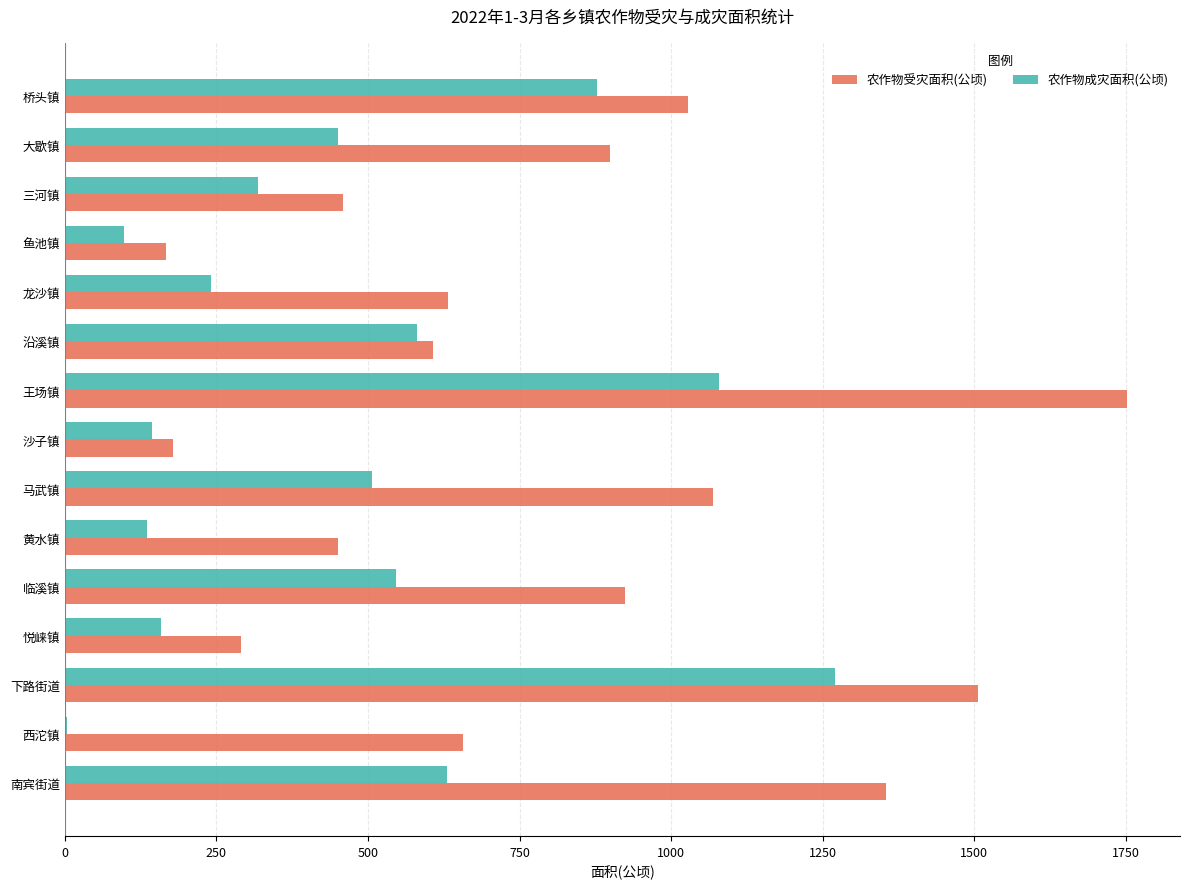

Which series has the largest total across all categories?

农作物受灾面积(公顷)